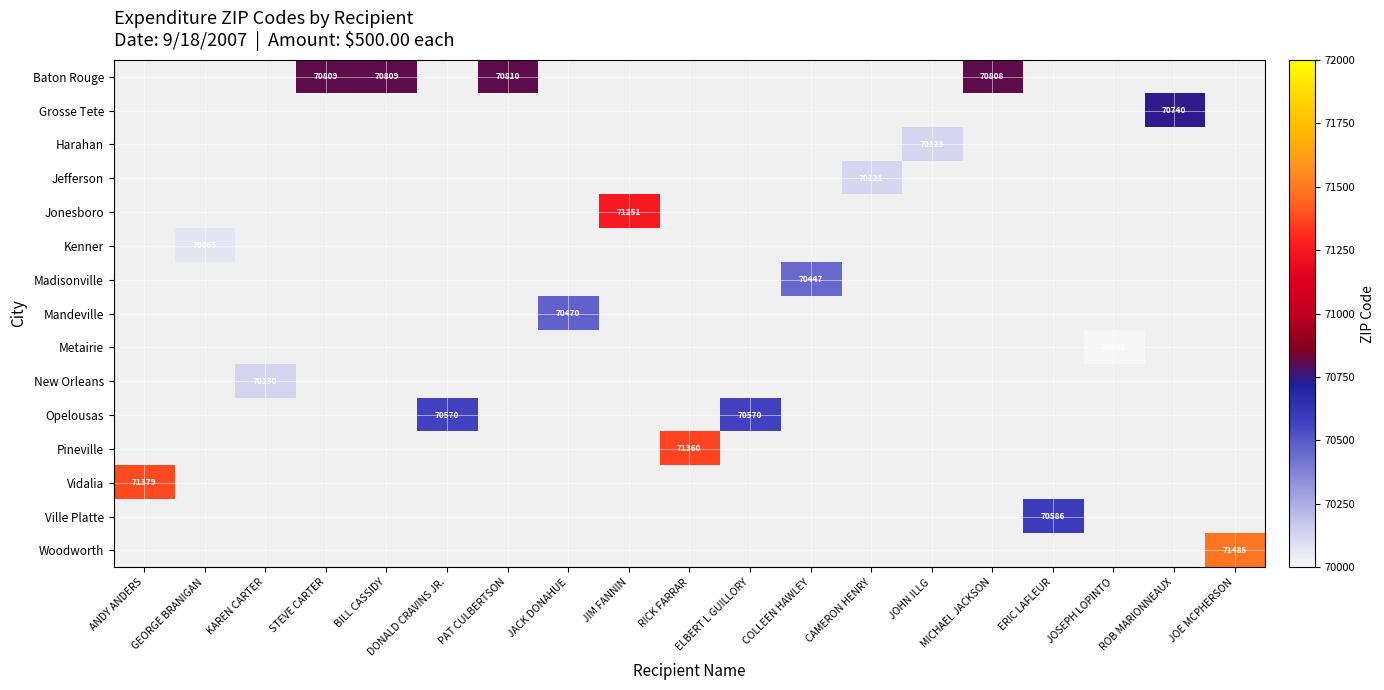

What is the minimum value shown in the chart?

70001.0